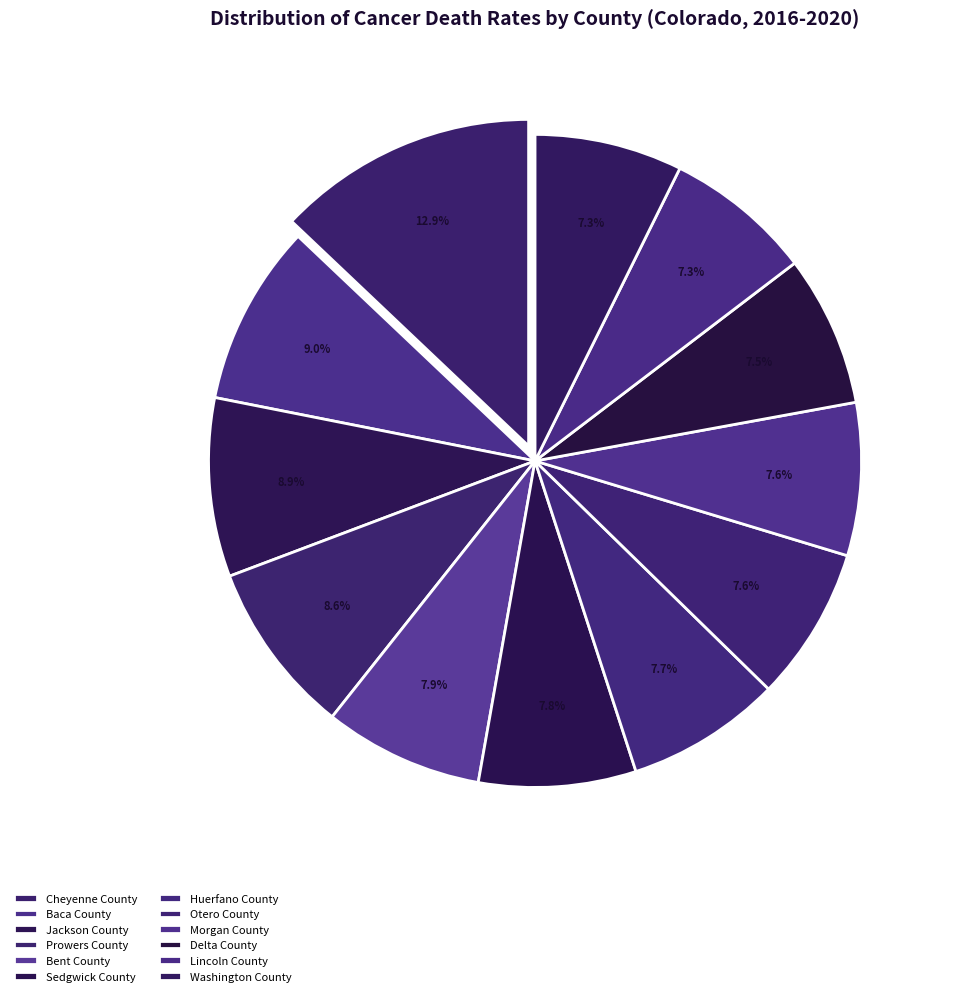

How many slices are in this pie chart?

12